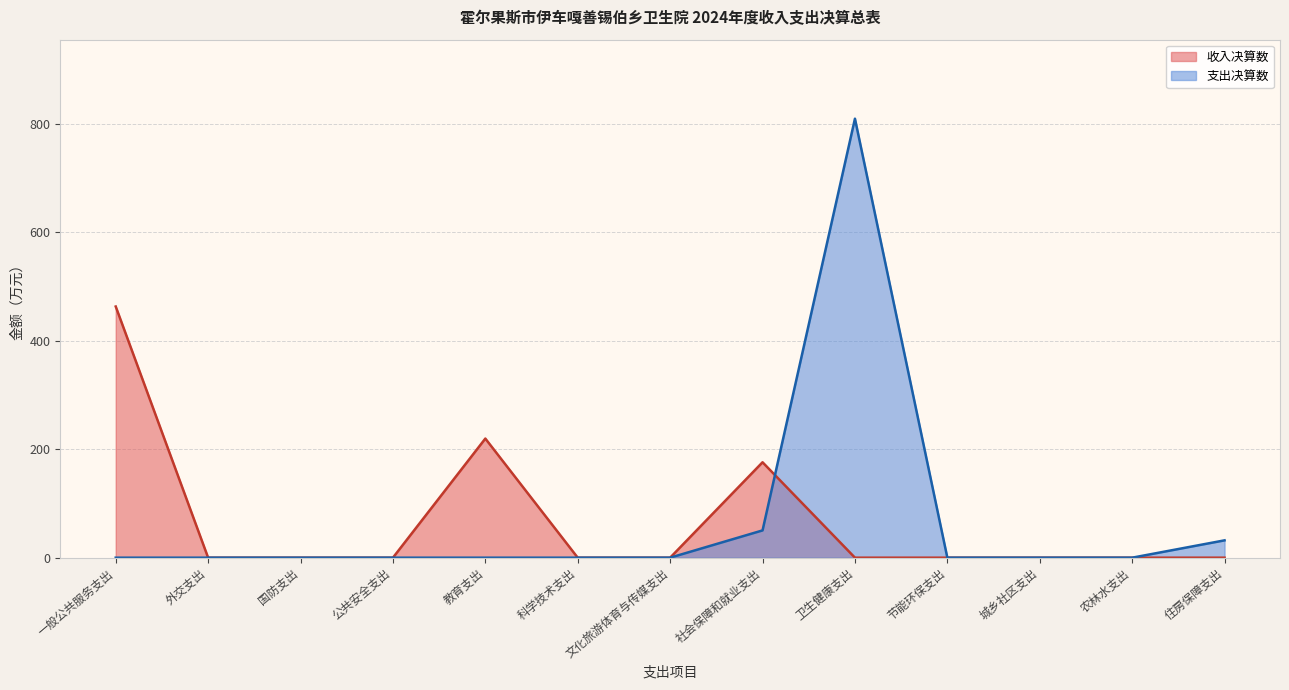

What is the change in value from 国防支出 to 卫生健康支出?

+809.0